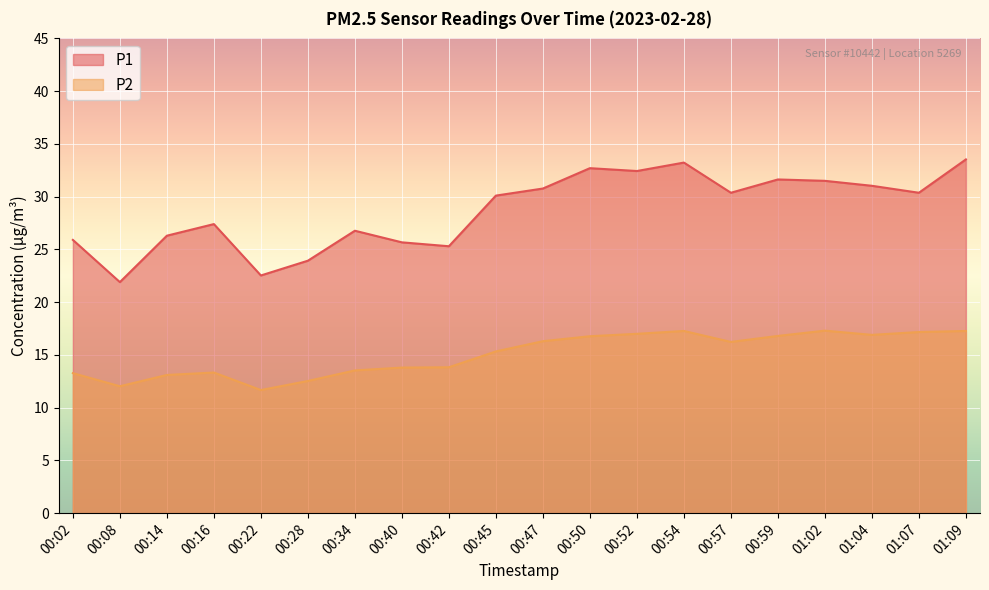

What is the value of the P2 point at the 17th from the left?

17.3